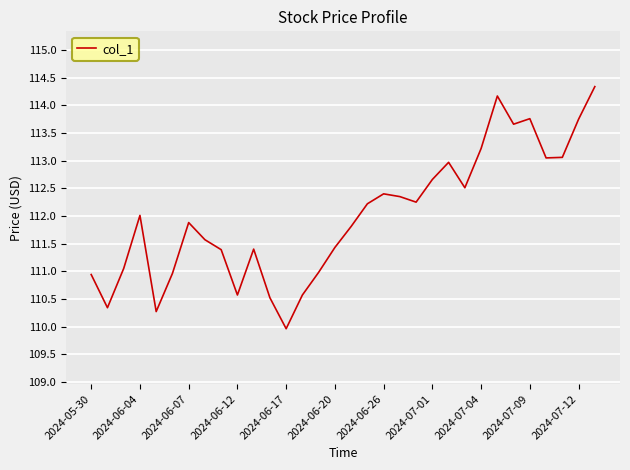

What is the smallest value displayed?

110.0